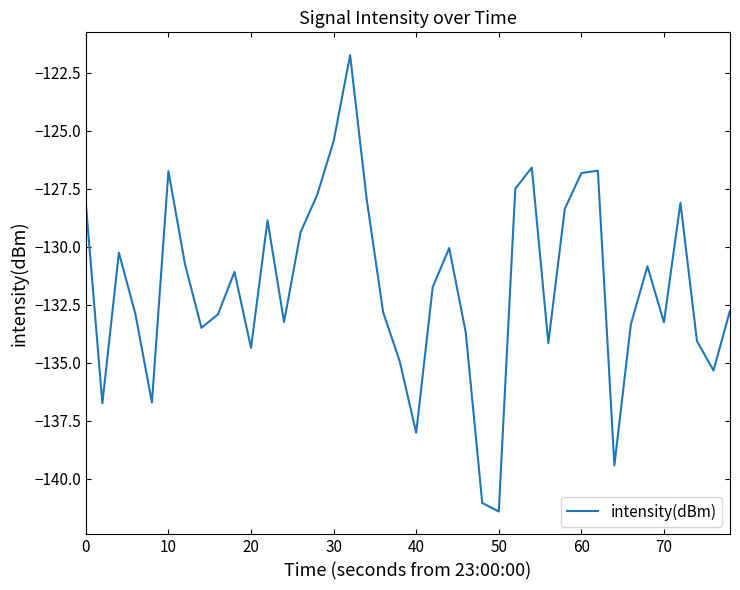

What is the maximum value shown in the chart?

-121.7